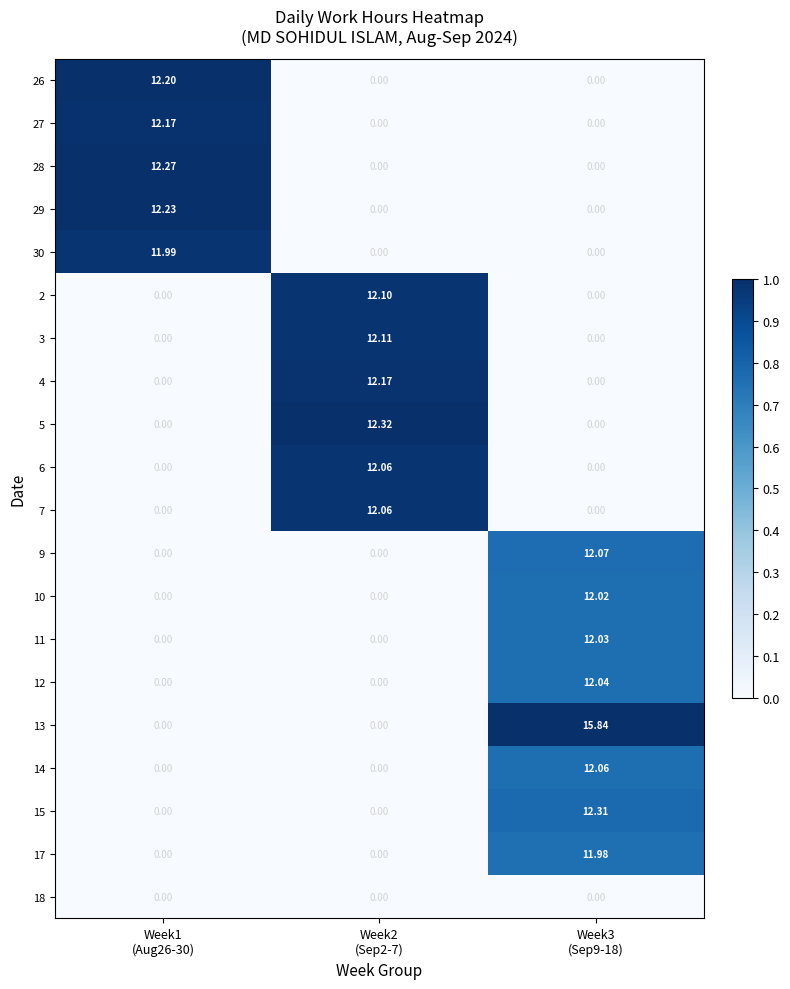

Reading left to right, extract all data points from this chart.

26: Week1
(Aug26-30)=12.2	Week2
(Sep2-7)=0.0	Week3
(Sep9-18)=0.0
27: Week1
(Aug26-30)=12.2	Week2
(Sep2-7)=0.0	Week3
(Sep9-18)=0.0
28: Week1
(Aug26-30)=12.3	Week2
(Sep2-7)=0.0	Week3
(Sep9-18)=0.0
29: Week1
(Aug26-30)=12.2	Week2
(Sep2-7)=0.0	Week3
(Sep9-18)=0.0
30: Week1
(Aug26-30)=12.0	Week2
(Sep2-7)=0.0	Week3
(Sep9-18)=0.0
2: Week1
(Aug26-30)=0.0	Week2
(Sep2-7)=12.1	Week3
(Sep9-18)=0.0
3: Week1
(Aug26-30)=0.0	Week2
(Sep2-7)=12.1	Week3
(Sep9-18)=0.0
4: Week1
(Aug26-30)=0.0	Week2
(Sep2-7)=12.2	Week3
(Sep9-18)=0.0
5: Week1
(Aug26-30)=0.0	Week2
(Sep2-7)=12.3	Week3
(Sep9-18)=0.0
6: Week1
(Aug26-30)=0.0	Week2
(Sep2-7)=12.1	Week3
(Sep9-18)=0.0
7: Week1
(Aug26-30)=0.0	Week2
(Sep2-7)=12.1	Week3
(Sep9-18)=0.0
9: Week1
(Aug26-30)=0.0	Week2
(Sep2-7)=0.0	Week3
(Sep9-18)=12.1
10: Week1
(Aug26-30)=0.0	Week2
(Sep2-7)=0.0	Week3
(Sep9-18)=12.0
11: Week1
(Aug26-30)=0.0	Week2
(Sep2-7)=0.0	Week3
(Sep9-18)=12.0
12: Week1
(Aug26-30)=0.0	Week2
(Sep2-7)=0.0	Week3
(Sep9-18)=12.0
13: Week1
(Aug26-30)=0.0	Week2
(Sep2-7)=0.0	Week3
(Sep9-18)=15.8
14: Week1
(Aug26-30)=0.0	Week2
(Sep2-7)=0.0	Week3
(Sep9-18)=12.1
15: Week1
(Aug26-30)=0.0	Week2
(Sep2-7)=0.0	Week3
(Sep9-18)=12.3
17: Week1
(Aug26-30)=0.0	Week2
(Sep2-7)=0.0	Week3
(Sep9-18)=12.0
18: Week1
(Aug26-30)=0.0	Week2
(Sep2-7)=0.0	Week3
(Sep9-18)=0.0